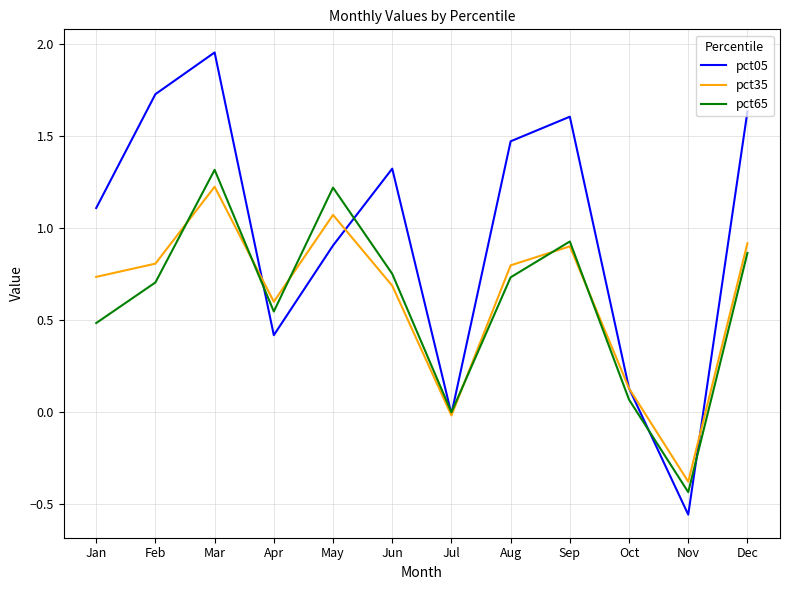

Is the value of pct65 at Nov greater than the value of pct35 at Dec?

No